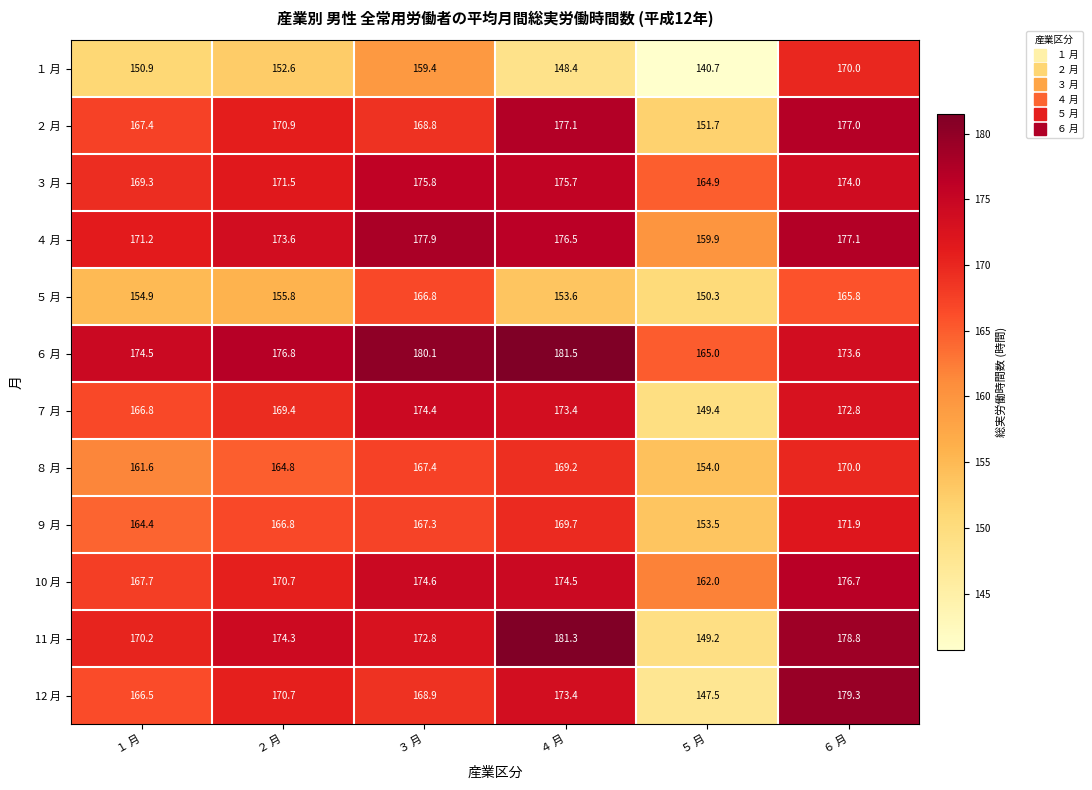

Read the ３ 月 value at ６ 月.

174.0